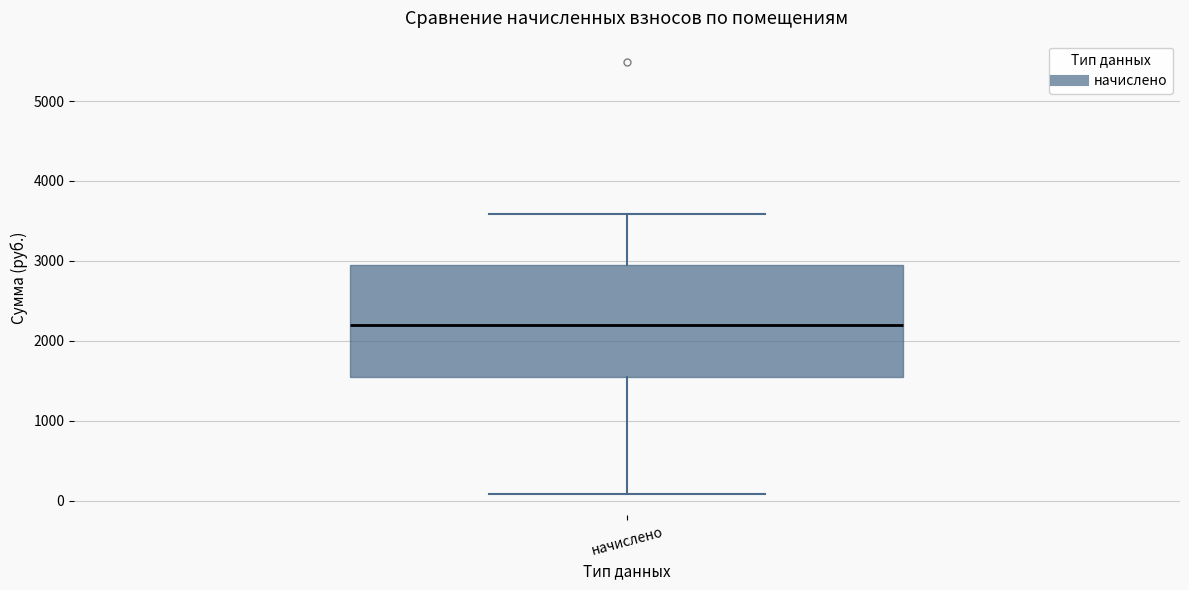

Transcribe this box plot: give where the median line is, the range the box spans, and where the two whiskers end, as read against the y-axis. The values are not printed on the chart, so give them approximately, as read against the axis.

median 2200, box 1500 to 2900, whiskers 100 to 3600